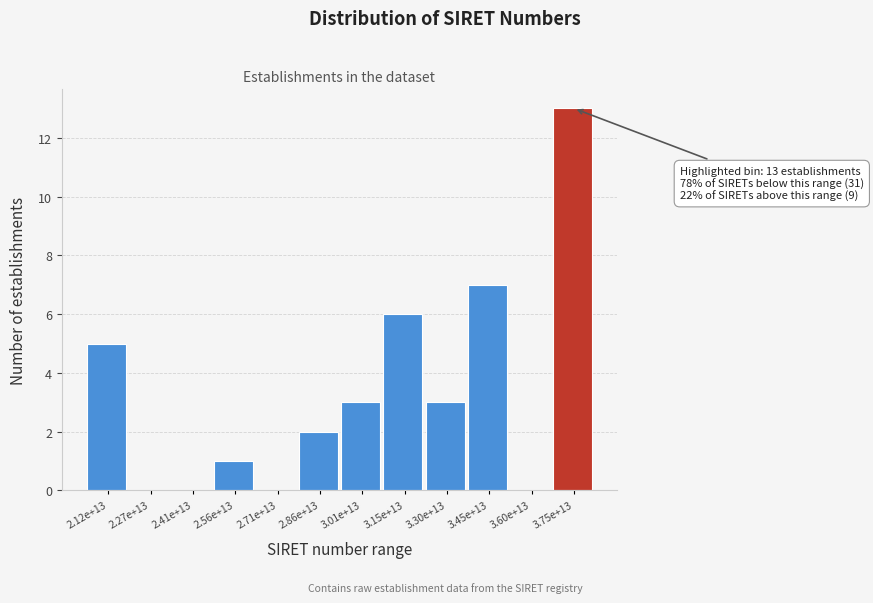

Reading right to left, list all the values displayed in this chart.

3.75e+13=13	3.60e+13=0	3.45e+13=7	3.30e+13=3	3.15e+13=6	3.01e+13=3	2.86e+13=2	2.71e+13=0	2.56e+13=1	2.41e+13=0	2.27e+13=0	2.12e+13=5